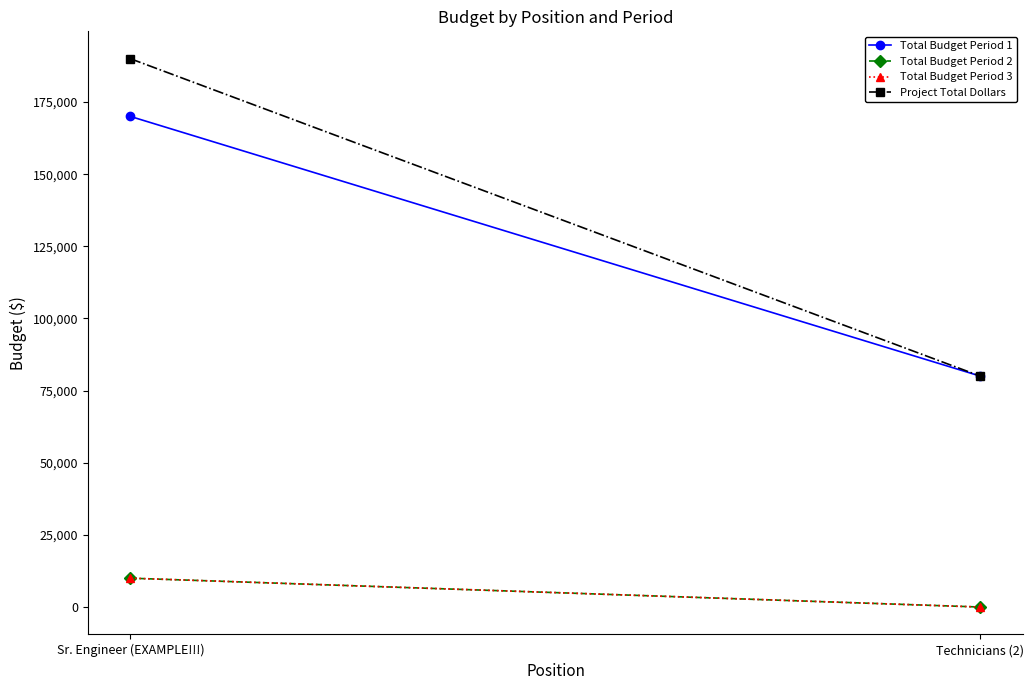

Which series has the widest spread of values?

Project Total Dollars